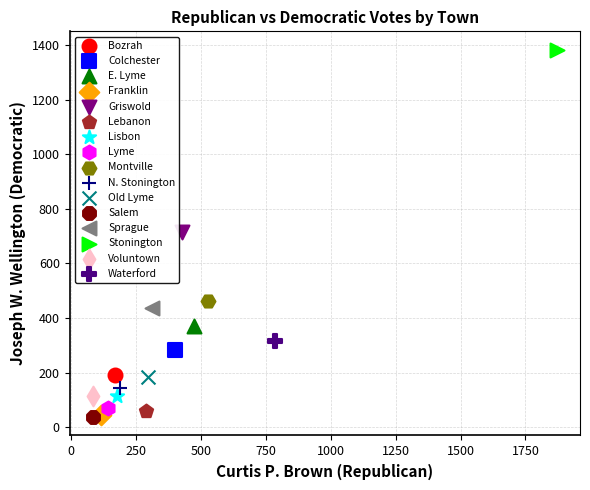

What are all the series names shown in the legend?

Bozrah, Colchester, E. Lyme, Franklin, Griswold, Lebanon, Lisbon, Lyme, Montville, N. Stonington, Old Lyme, Salem, Sprague, Stonington, Voluntown, Waterford